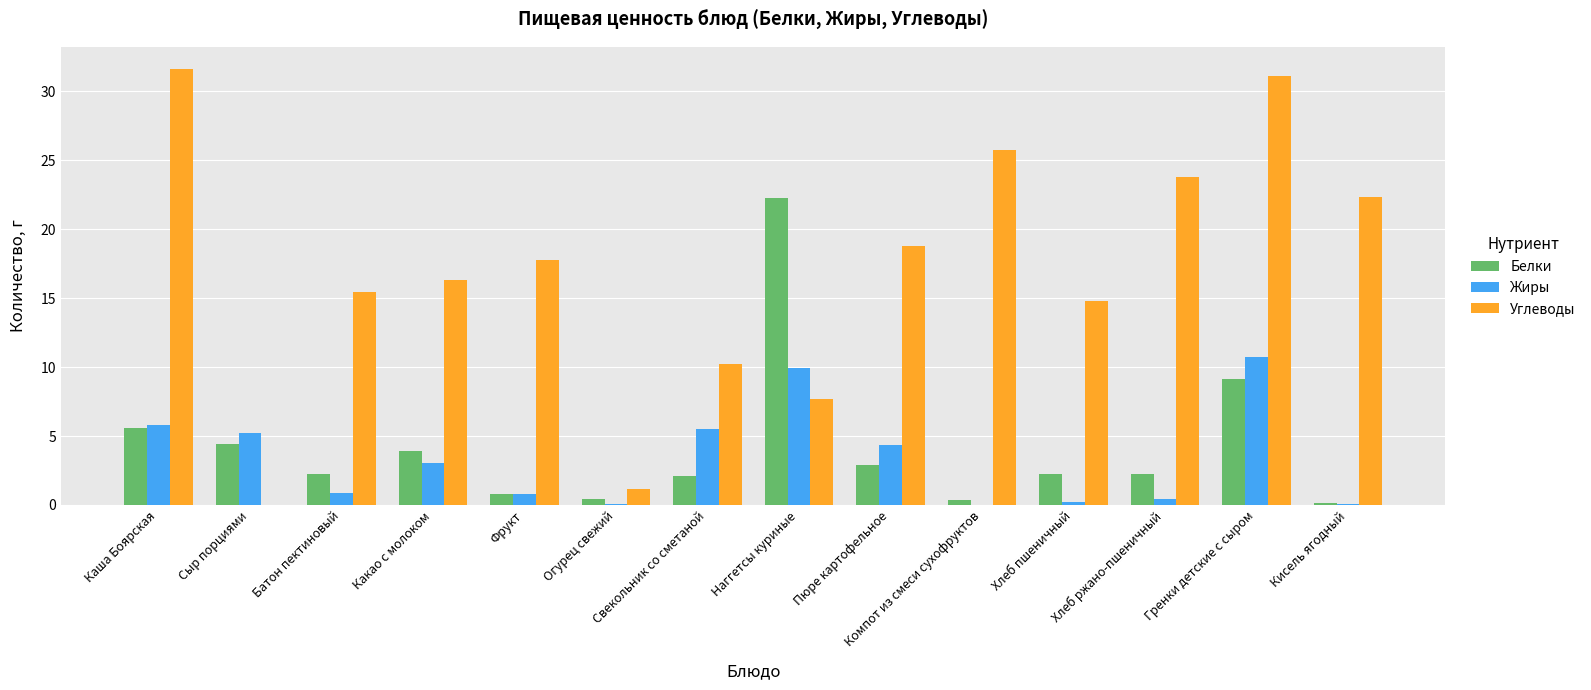

Between Огурец свежий and Компот из смеси сухофруктов, which series saw the biggest shift?

Углеводы